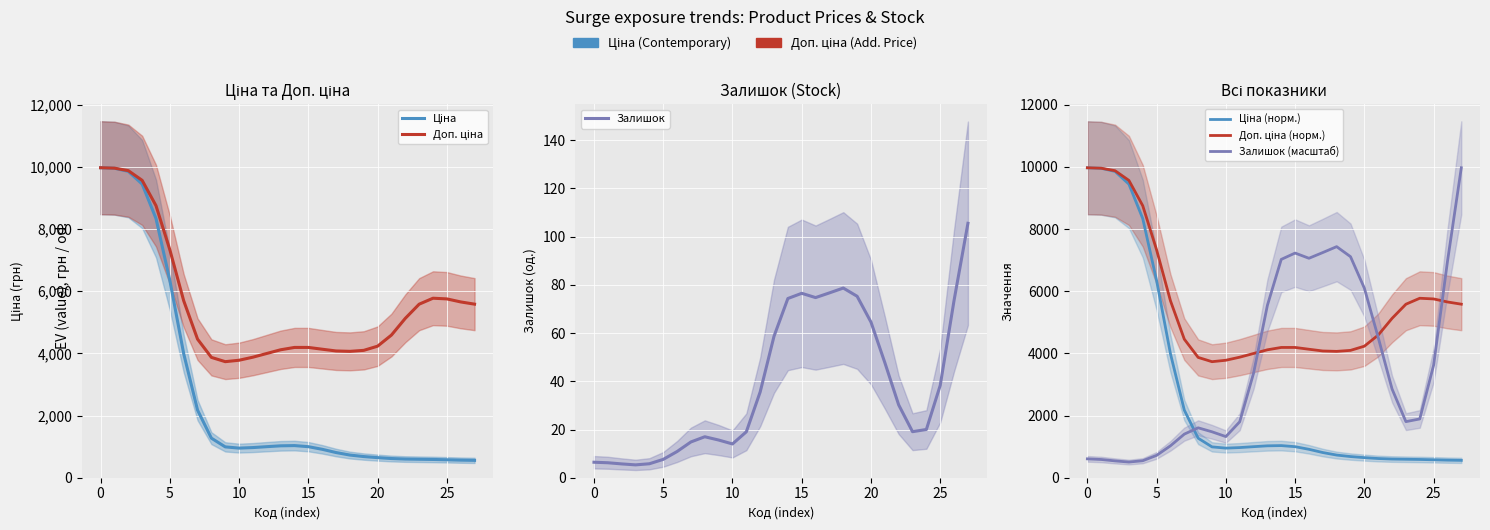

Which series has the widest spread of values?

Залишок (масштаб)